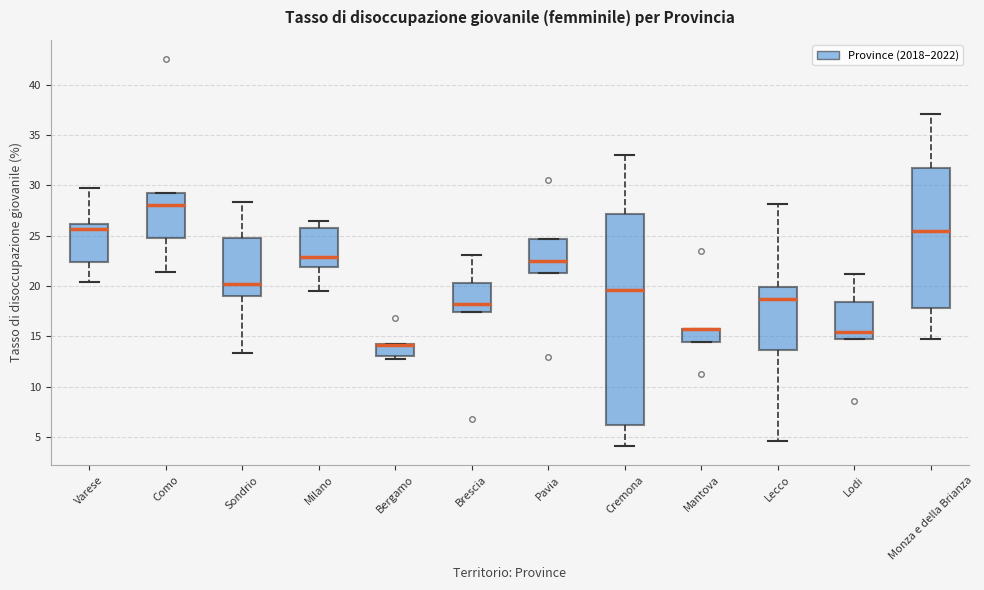

Reading left to right, read every box against the y-axis: the position of its median line, the range the box covers, and the ends of its whiskers. The values are not printed on the chart, so give them approximately, as read against the axis.

Varese: median 25.5, box 22.5 to 26.0, whiskers 20.5 to 29.5
Como: median 28.0, box 25.0 to 29.5, whiskers 21.5 to 29.5
Sondrio: median 20.0, box 19.0 to 25.0, whiskers 13.5 to 28.5
Milano: median 23.0, box 22.0 to 26.0, whiskers 19.5 to 26.5
Bergamo: median 14.0 (drawn on the box's upper edge), box 13.0 to 14.0, whiskers 13.0 (just below the box's lower edge) to 14.0
Brescia: median 18.0, box 17.5 to 20.5, whiskers 17.5 to 23.0
Pavia: median 22.5, box 21.5 to 24.5, whiskers 21.5 to 24.5
Cremona: median 19.5, box 6.0 to 27.0, whiskers 4.0 to 33.0
Mantova: median 15.5 (drawn on the box's upper edge), box 14.5 to 15.5, whiskers 14.5 to 15.5
Lecco: median 18.5, box 13.5 to 20.0, whiskers 4.5 to 28.0
Lodi: median 15.5, box 15.0 to 18.5, whiskers 15.0 to 21.0
Monza e della Brianza: median 25.5, box 18.0 to 31.5, whiskers 14.5 to 37.0